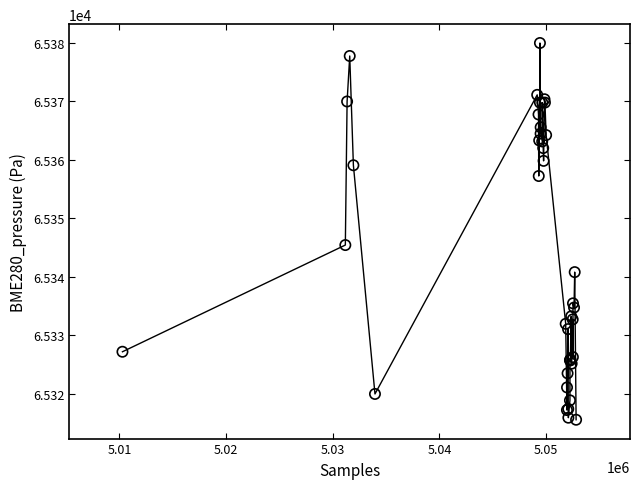

What Y value in the scatter plot is closest to 65347?

65345.4